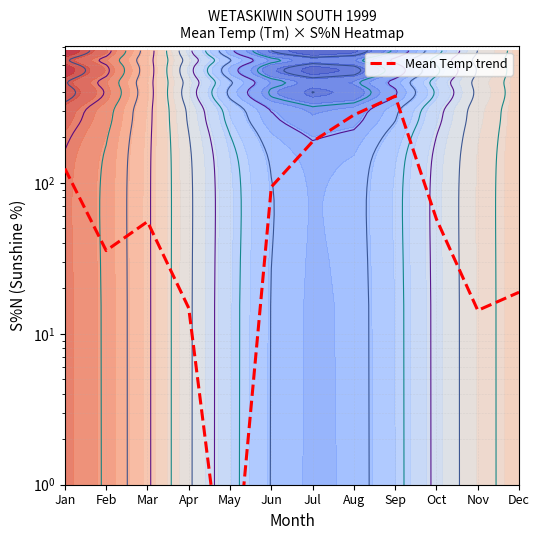

True or false: the data shows 55.3 at Mar.

True